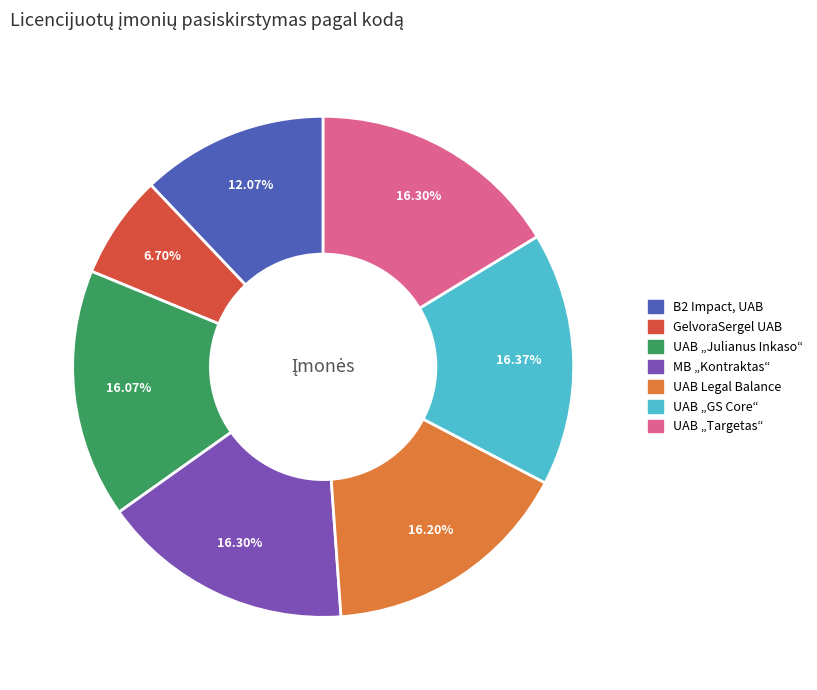

Which has a higher value, B2 Impact, UAB or UAB „Julianus Inkaso“?

UAB „Julianus Inkaso“